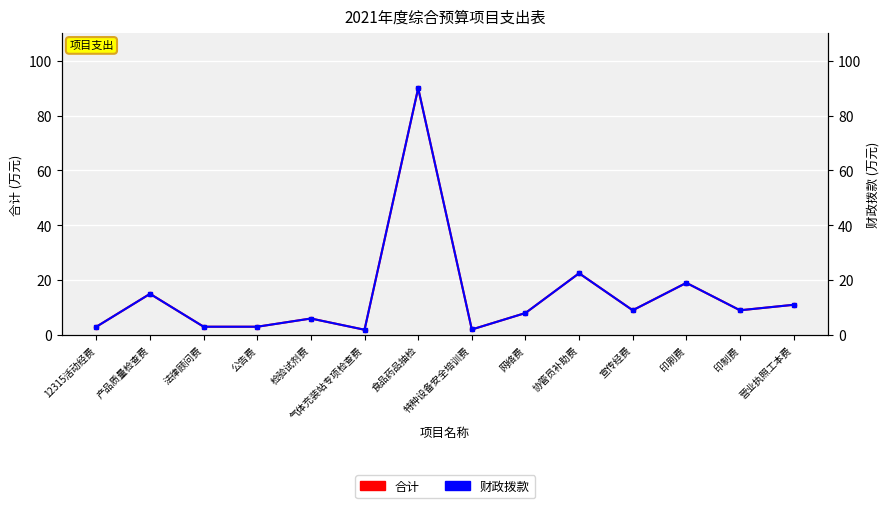

Which category has the lowest value across all series?

气体充装站专项检查费